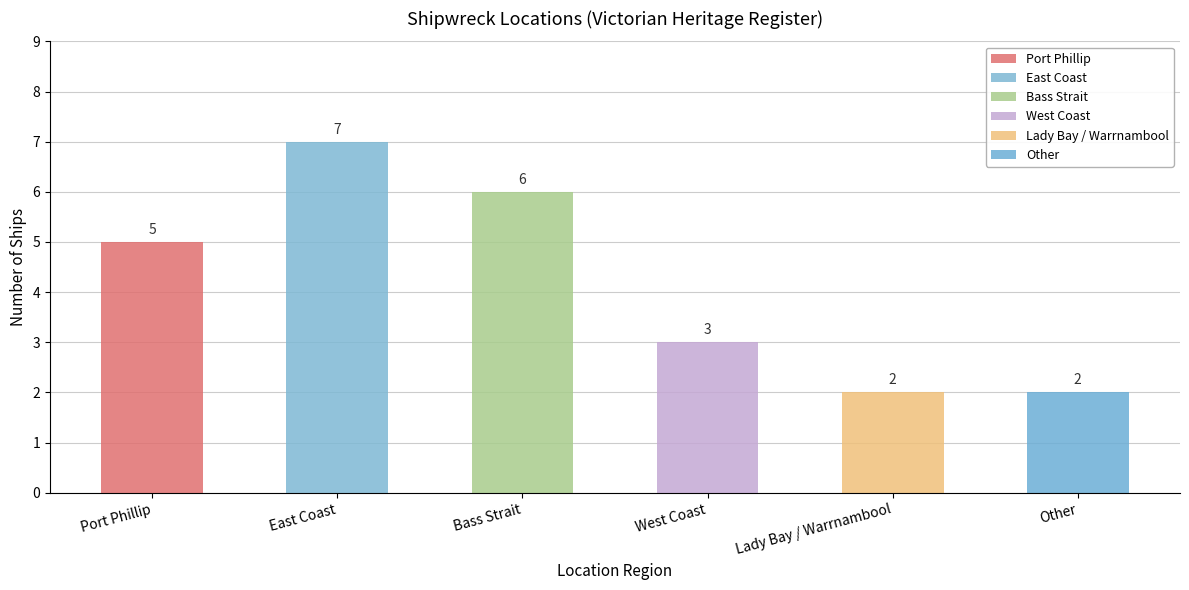

What is the sum of all values?

25